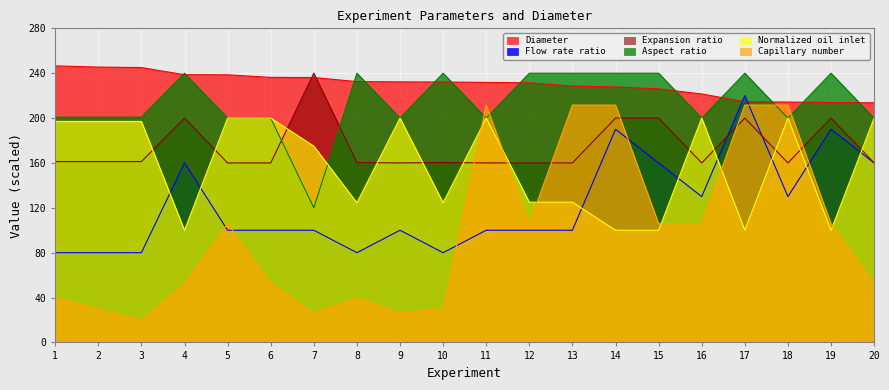

What are all the series names shown in the legend?

Diameter, Flow rate ratio, Expansion ratio, Aspect ratio, Normalized oil inlet, Capillary number